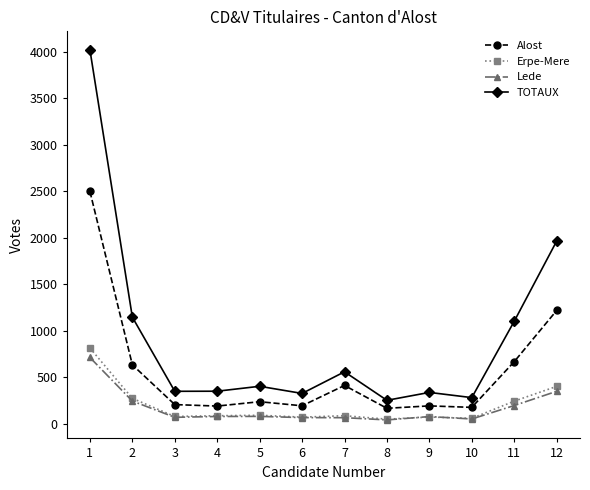

Count the number of data series in this chart.

4